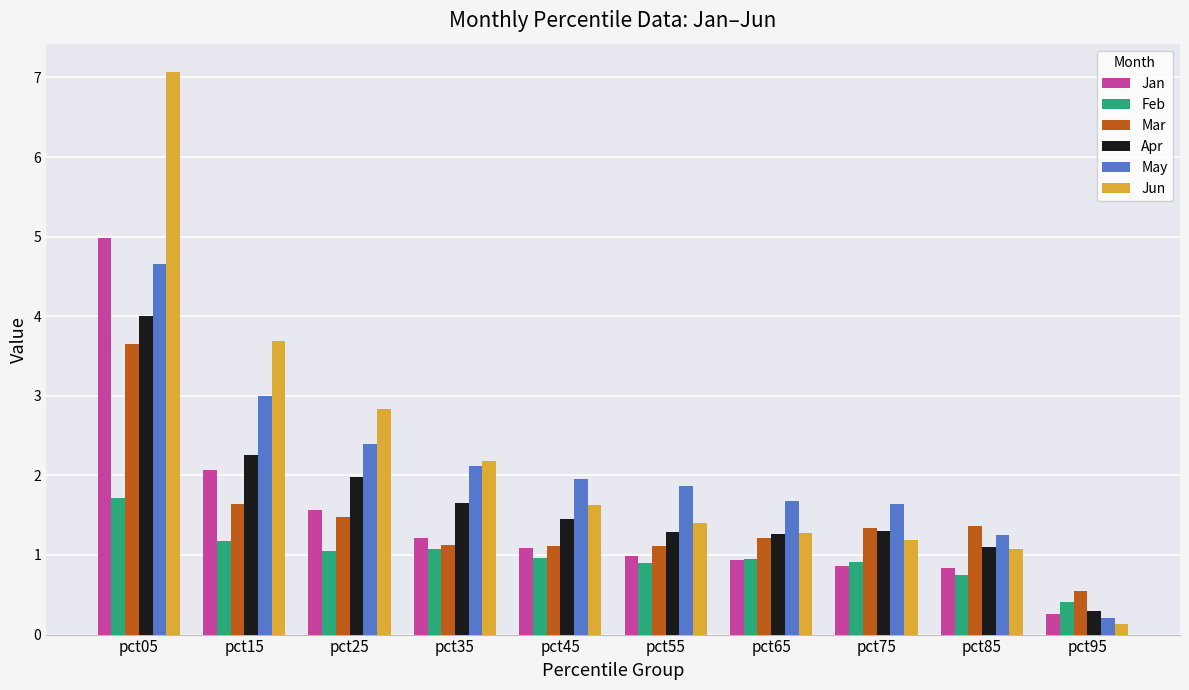

How many data points in Jun are less than 1?

1